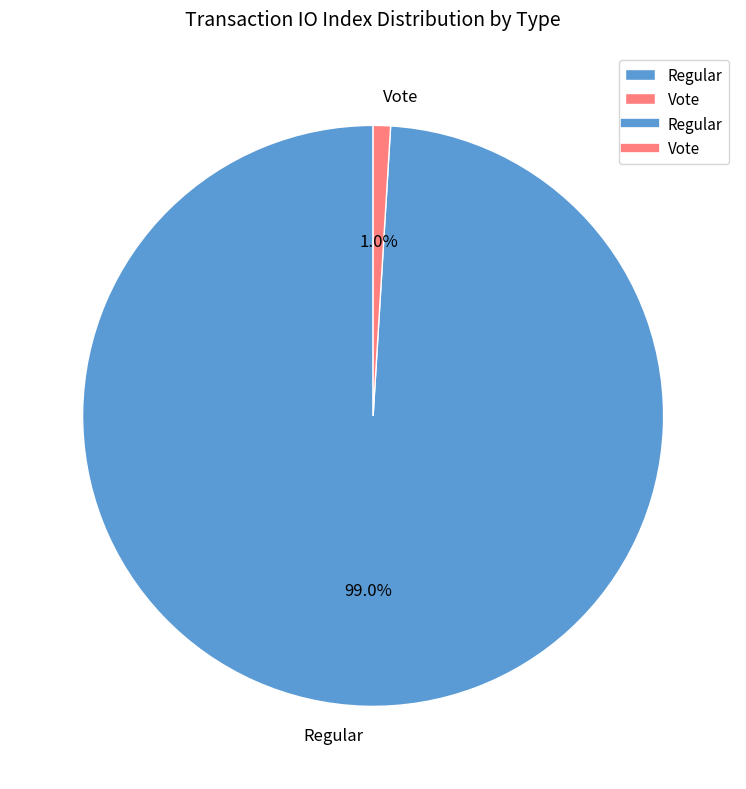

Between Regular and Vote, which is larger?

Regular